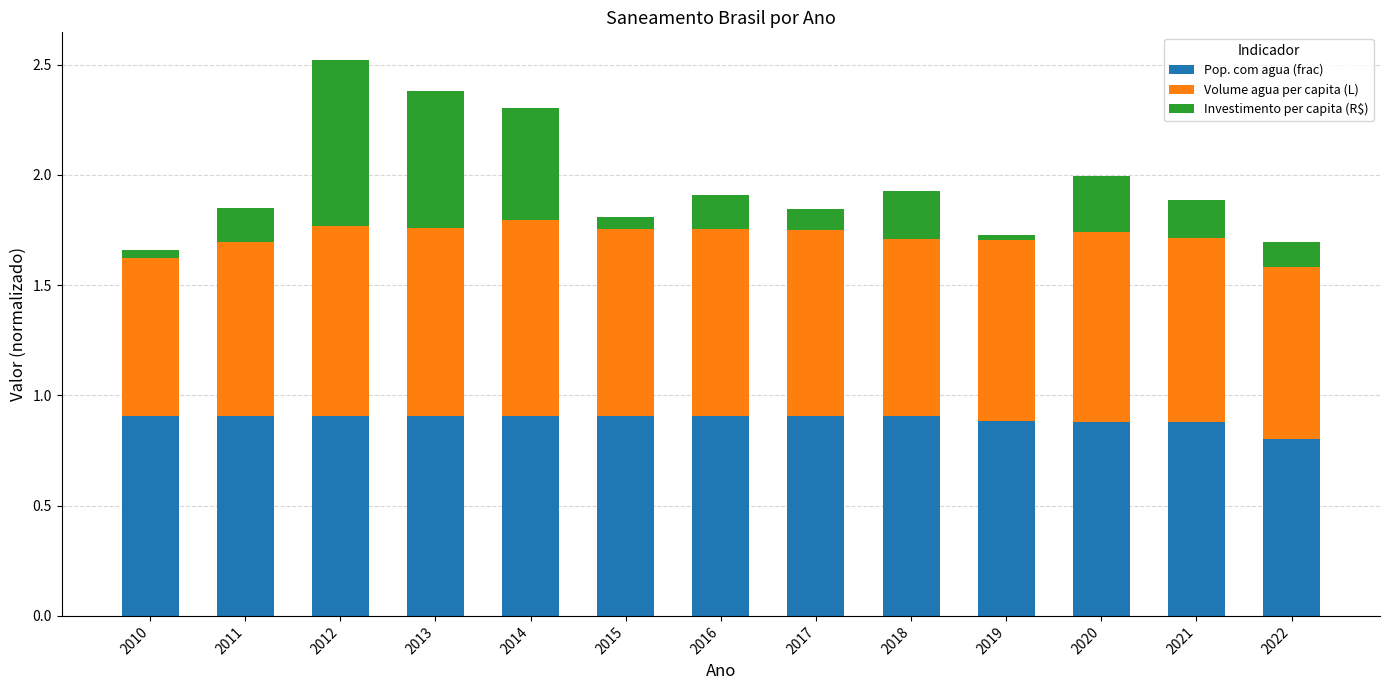

What is the total value across all series at 2016?

1.9